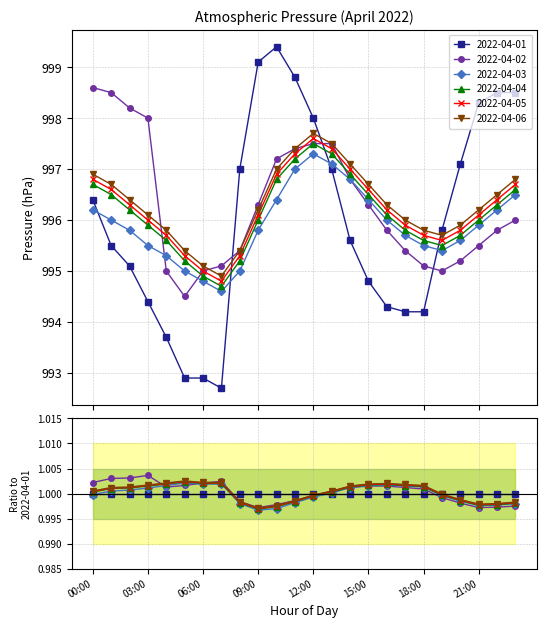

Which category has the lowest value in the 2022-04-06 series?

07:00